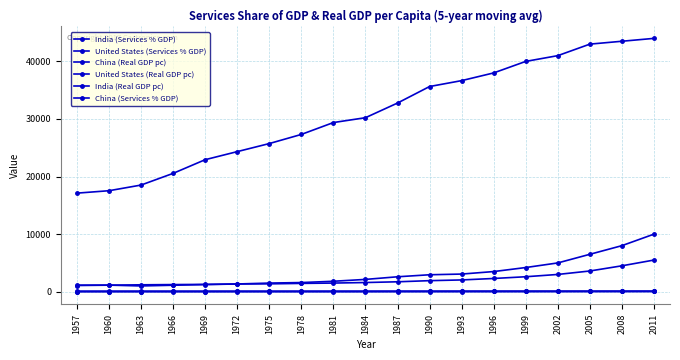

List the series in order of their peak value, highest first.

United States (Real GDP pc), China (Real GDP pc), India (Real GDP pc), United States (Services % GDP), India (Services % GDP), China (Services % GDP)